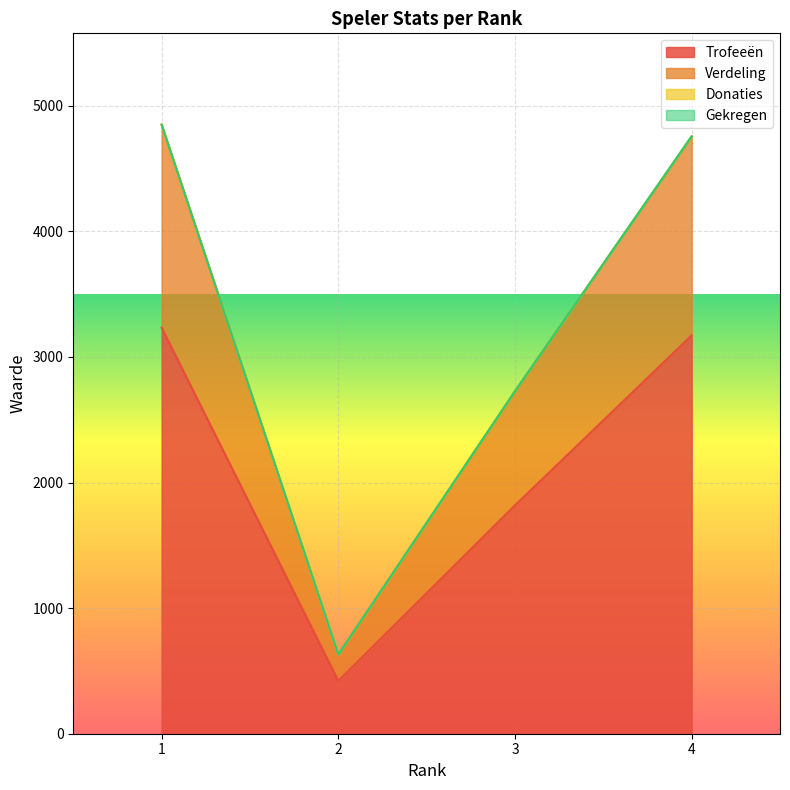

What is the sum of the Verdeling values at 4 and 2?

5387